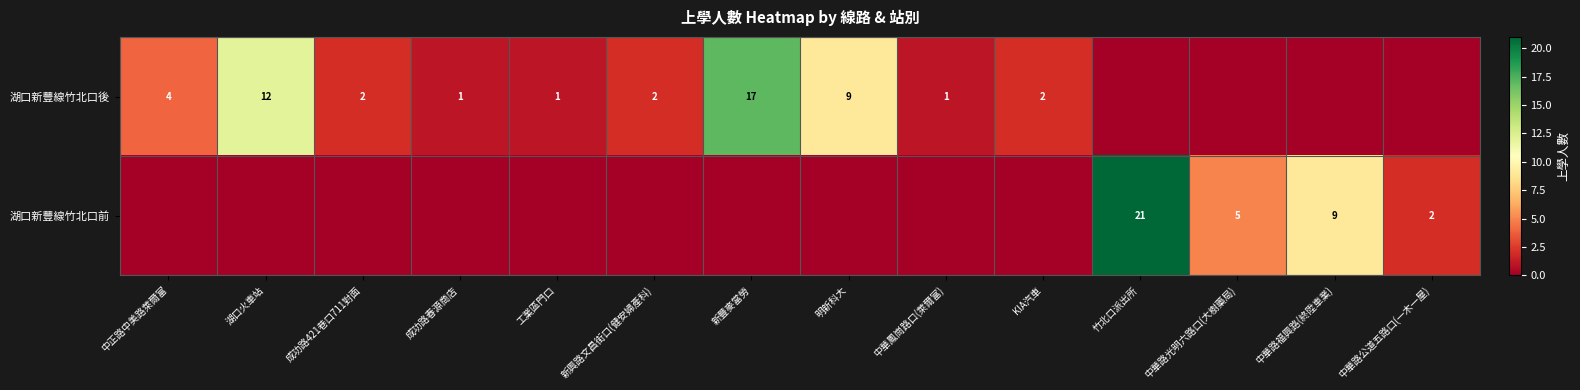

The 湖口新豐線竹北口後 series shows 0 at 工業區門口. True or false?

False